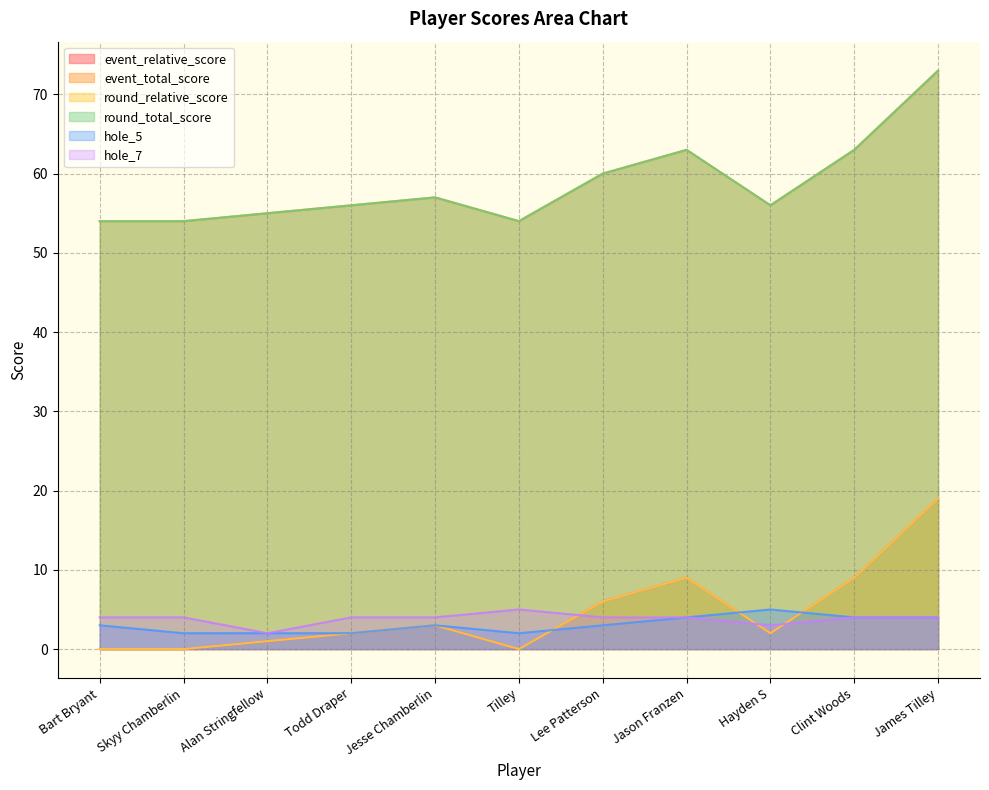

After their last crossing, which series has the higher values: hole_7 or round_relative_score?

round_relative_score